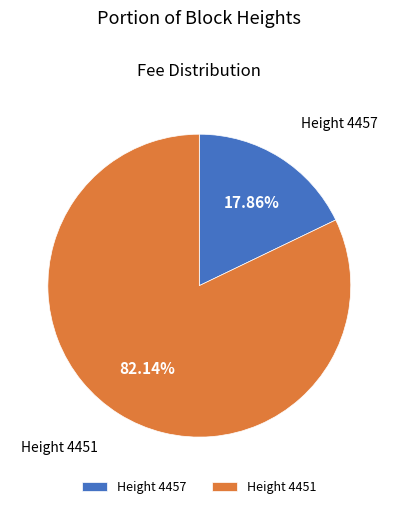

Which category has the biggest portion of the pie?

Height 4451